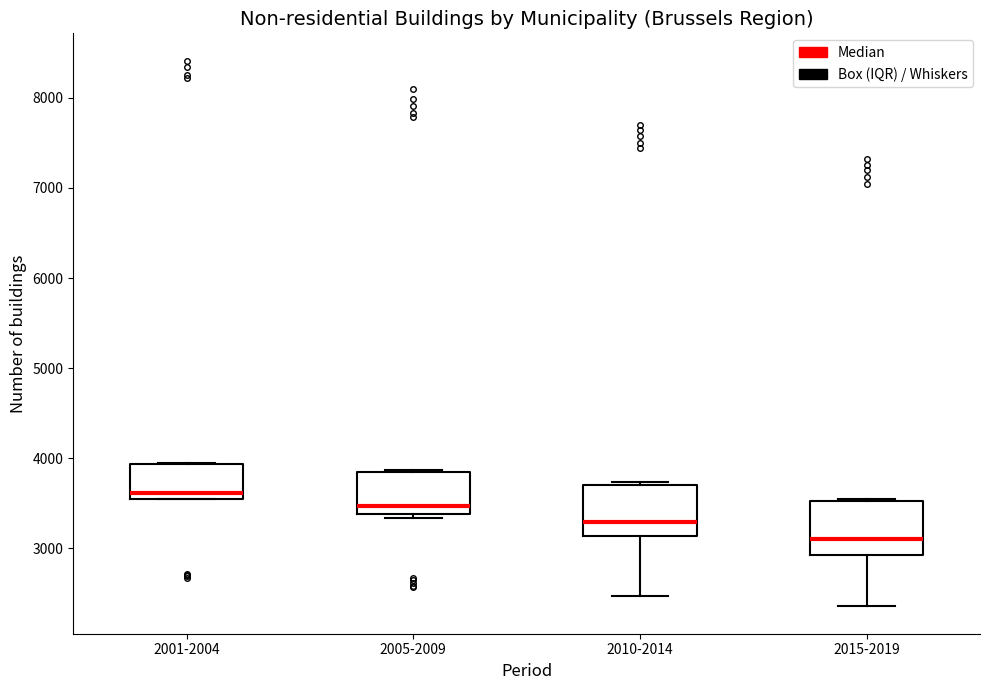

Reading left to right, read every box against the y-axis: the position of its median line, the range the box covers, and the ends of its whiskers. The values are not printed on the chart, so give them approximately, as read against the axis.

2001-2004: median 3600 (just above the box's lower edge), box 3600 to 3900, whiskers 3500 to 3900
2005-2009: median 3500, box 3400 to 3800, whiskers 3300 to 3900
2010-2014: median 3300, box 3100 to 3700, whiskers 2500 to 3700 (just above the box's upper edge)
2015-2019: median 3100, box 2900 to 3500, whiskers 2400 to 3500